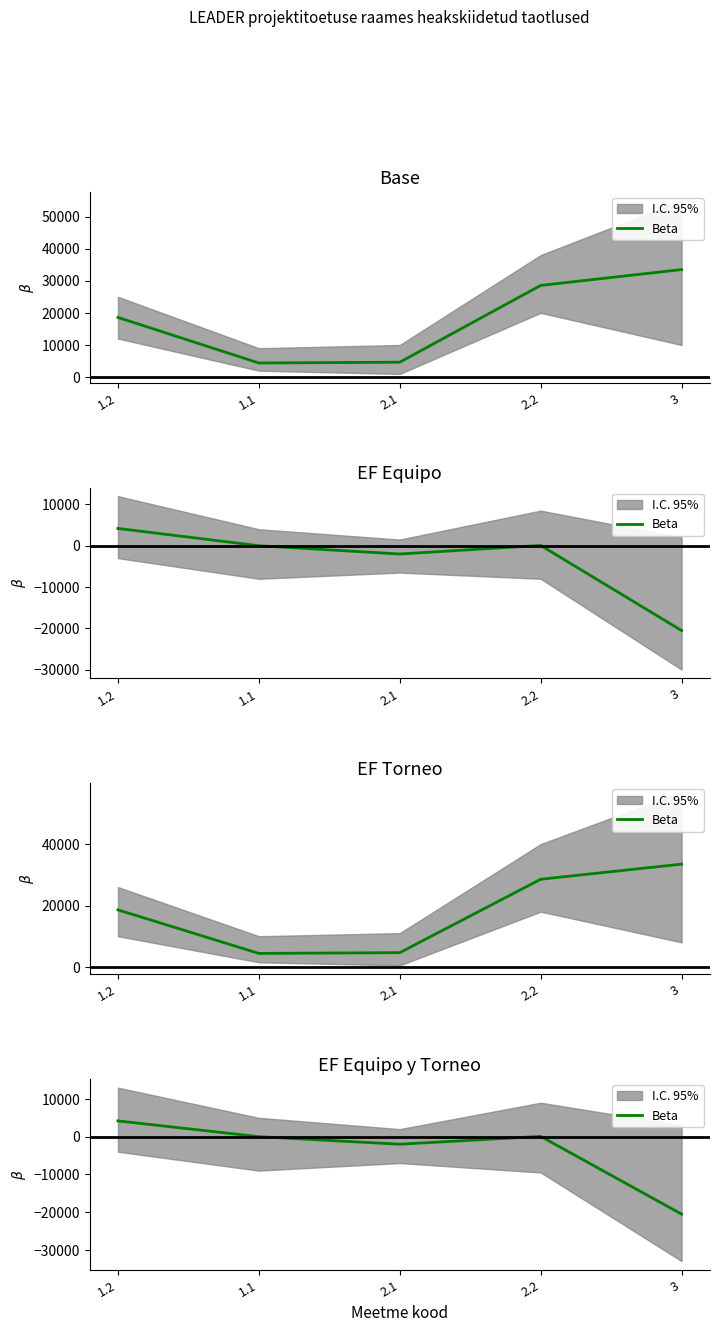

Rank the categories by value from highest to lowest.

1.2, 2.2, 1.1, 2.1, 3